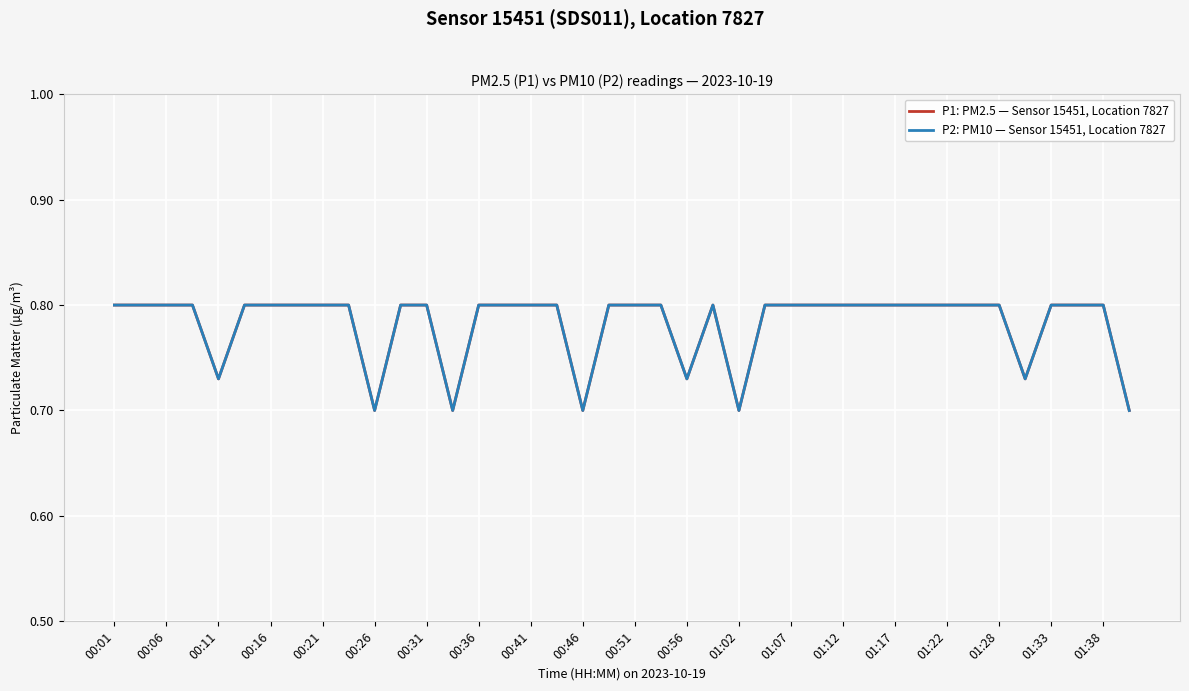

What is the value of the P2: PM10 — Sensor 15451, Location 7827 point at the 4th from the left?

0.8